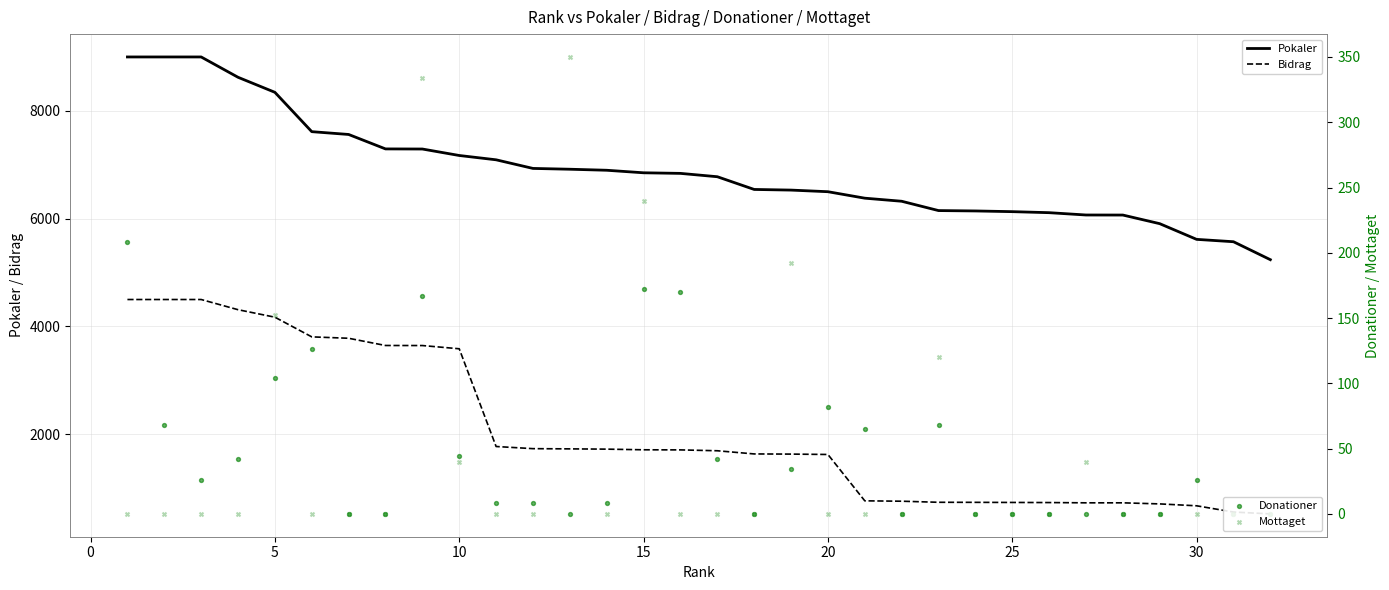

Which series reaches the maximum Y coordinate?

Pokaler